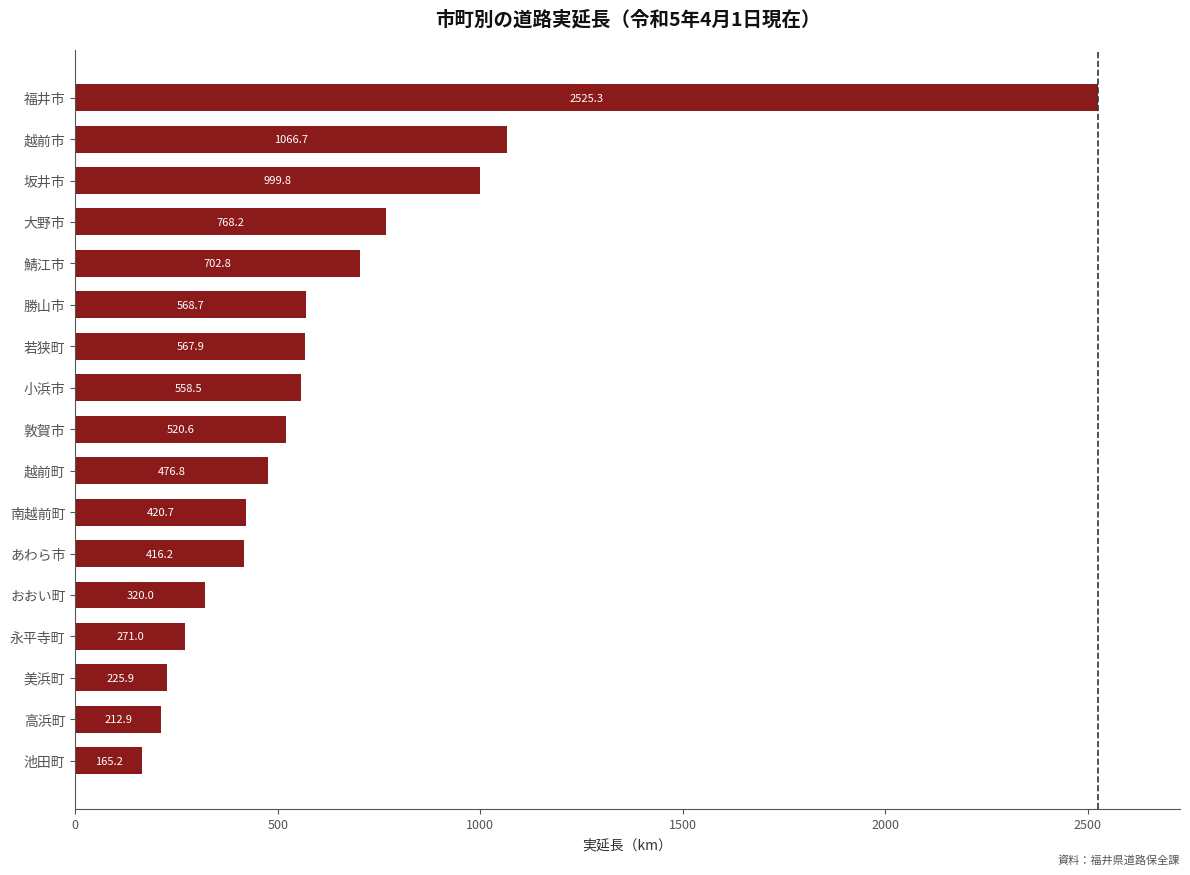

List the labels in order of value, smallest first.

池田町, 高浜町, 美浜町, 永平寺町, おおい町, あわら市, 南越前町, 越前町, 敦賀市, 小浜市, 若狭町, 勝山市, 鯖江市, 大野市, 坂井市, 越前市, 福井市